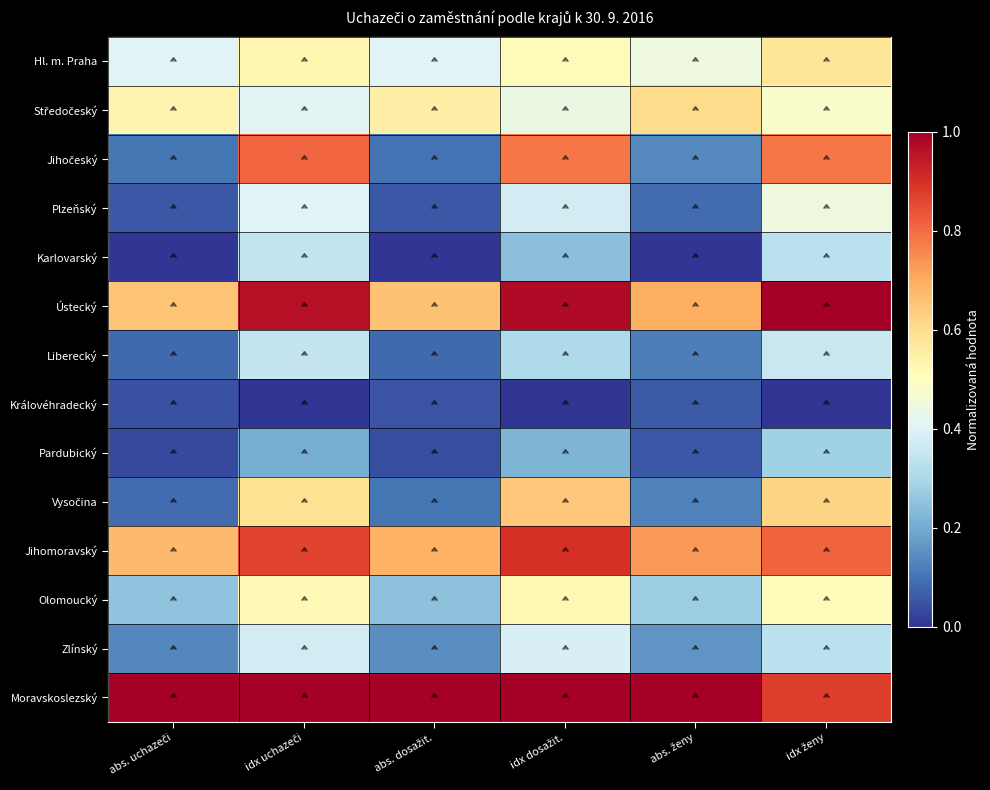

Rank the series by their maximum value, from highest to lowest.

Ústecký, Moravskoslezský, Jihomoravský, Jihočeský, Vysočina, Středočeský, Hl. m. Praha, Olomoucký, Plzeňský, Zlínský, Liberecký, Karlovarský, Pardubický, Královéhradecký